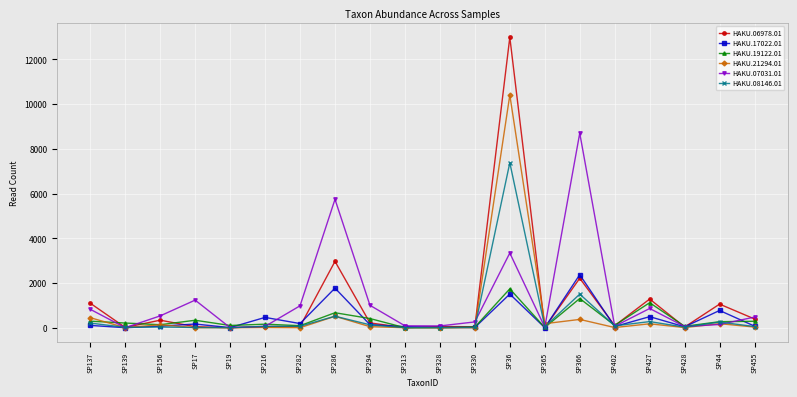

What are all the series names shown in the legend?

HAKU.06978.01, HAKU.17022.01, HAKU.19122.01, HAKU.21294.01, HAKU.07031.01, HAKU.08146.01